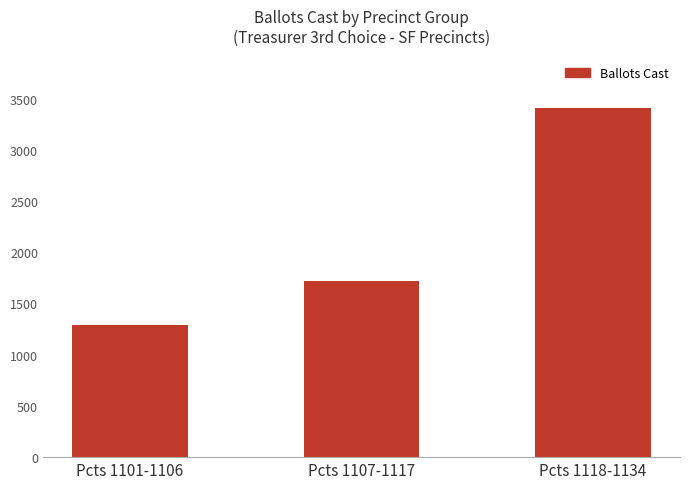

List the labels in order of value, smallest first.

Pcts 1101-1106, Pcts 1107-1117, Pcts 1118-1134